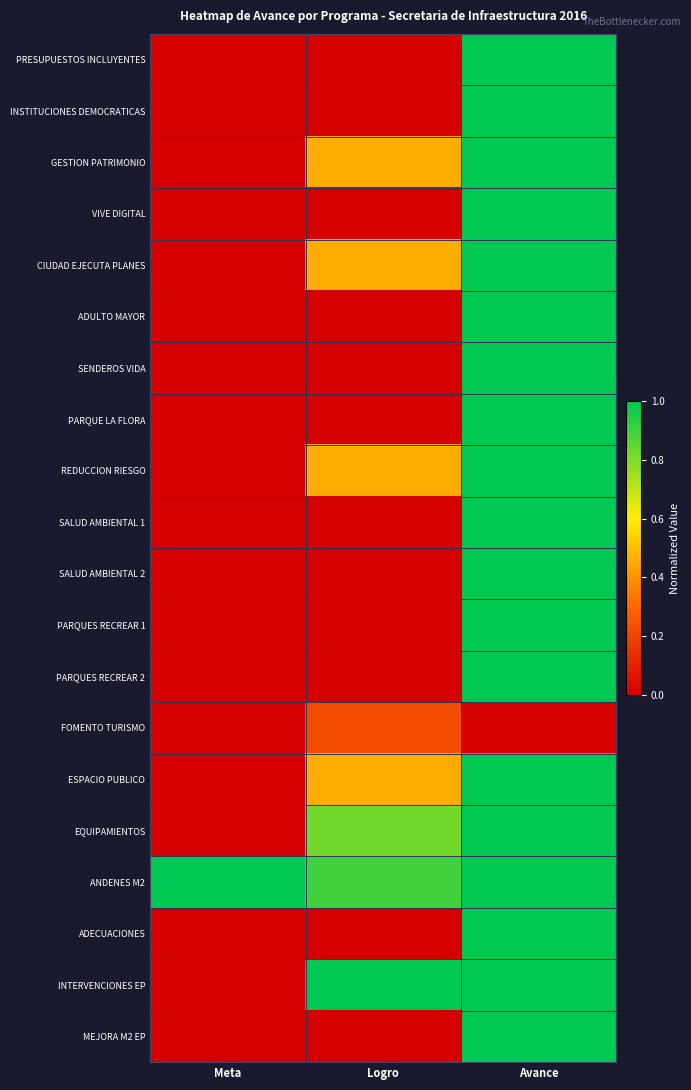

At Avance, list the series in order from largest to smallest.

PRESUPUESTOS INCLUYENTES, INSTITUCIONES DEMOCRATICAS, GESTION PATRIMONIO, VIVE DIGITAL, CIUDAD EJECUTA PLANES, ADULTO MAYOR, SENDEROS VIDA, PARQUE LA FLORA, REDUCCION RIESGO, SALUD AMBIENTAL 1, SALUD AMBIENTAL 2, PARQUES RECREAR 1, PARQUES RECREAR 2, ESPACIO PUBLICO, EQUIPAMIENTOS, ANDENES M2, ADECUACIONES, INTERVENCIONES EP, MEJORA M2 EP, FOMENTO TURISMO